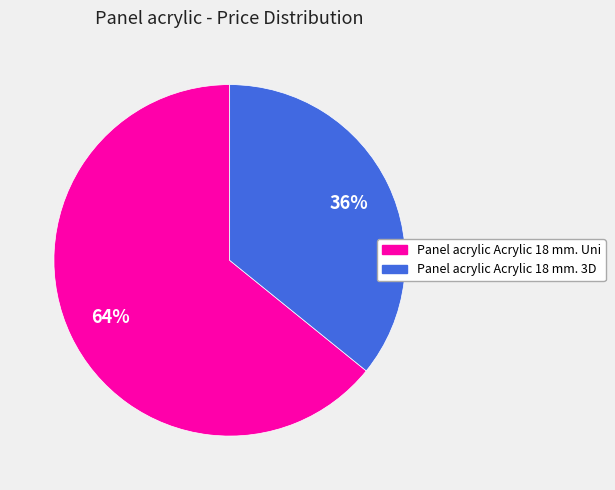

Which slice is the smallest?

Panel acrylic Acrylic 18 mm. 3D